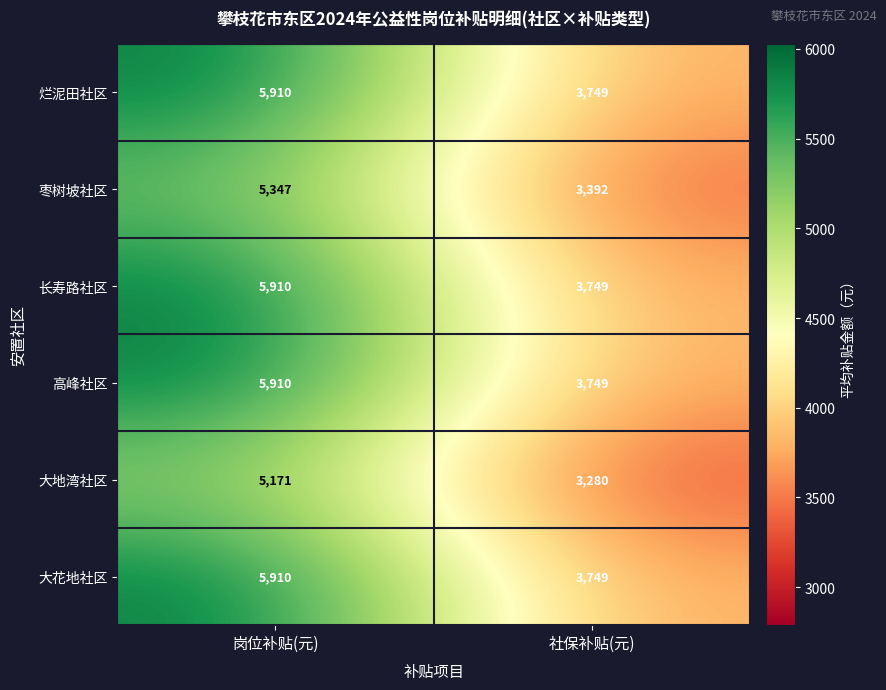

At which category is the sum across all series the highest?

岗位补贴(元)